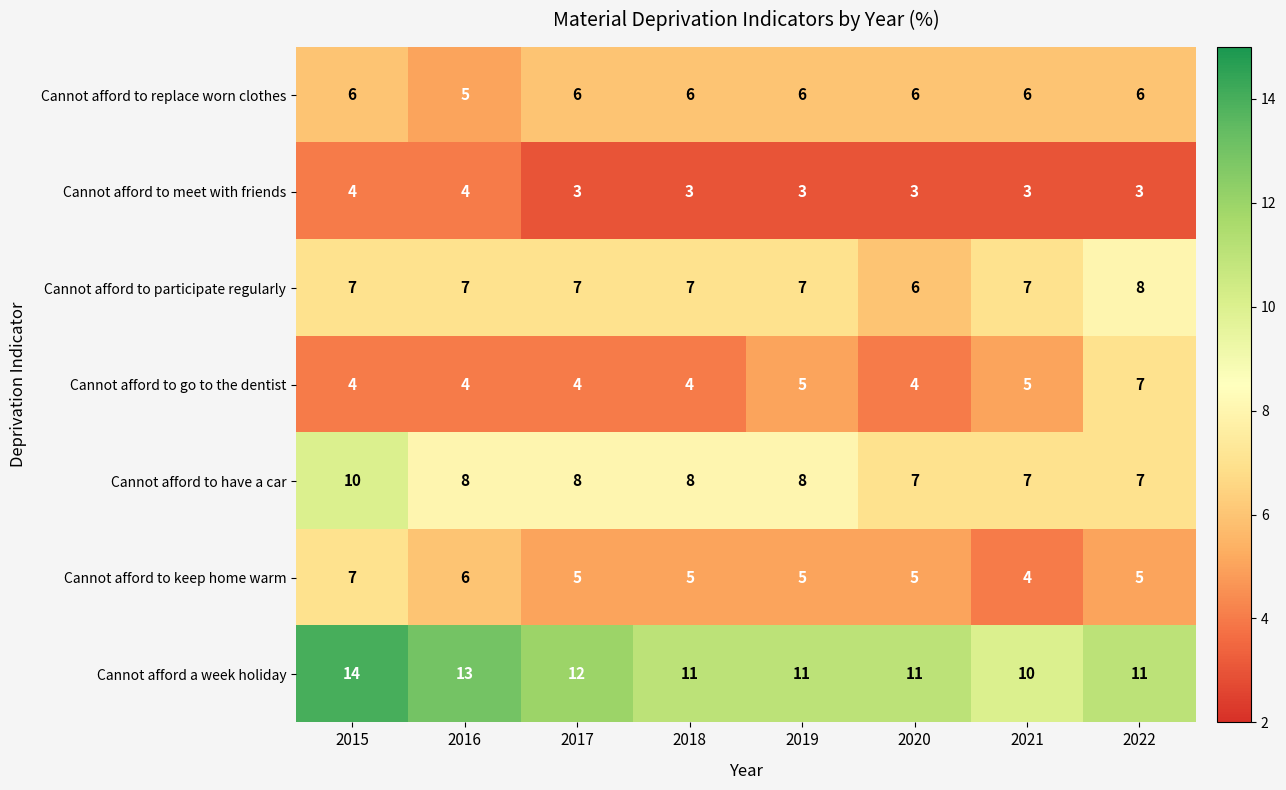

What is the total value across all series at 2017?

45